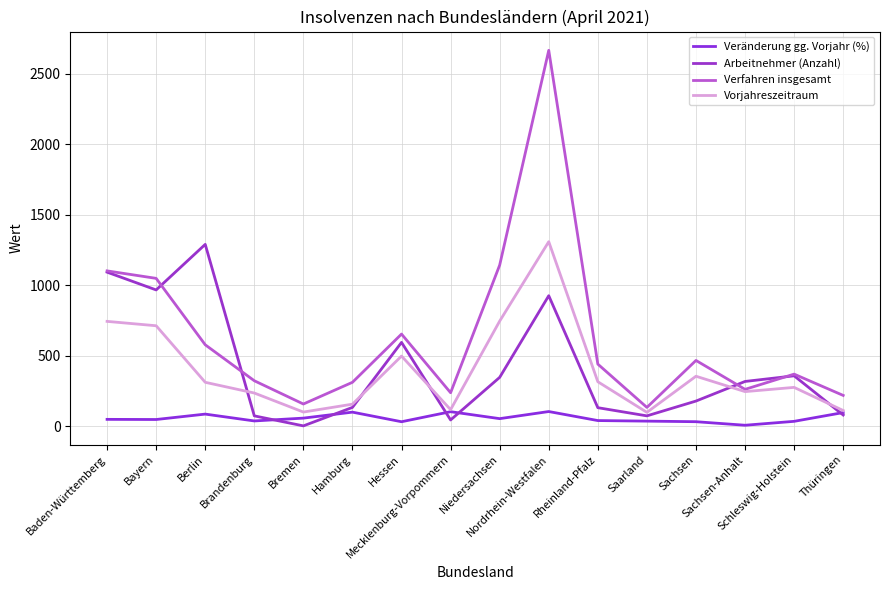

What are all the series names shown in the legend?

Veränderung gg. Vorjahr (%), Arbeitnehmer (Anzahl), Verfahren insgesamt, Vorjahreszeitraum